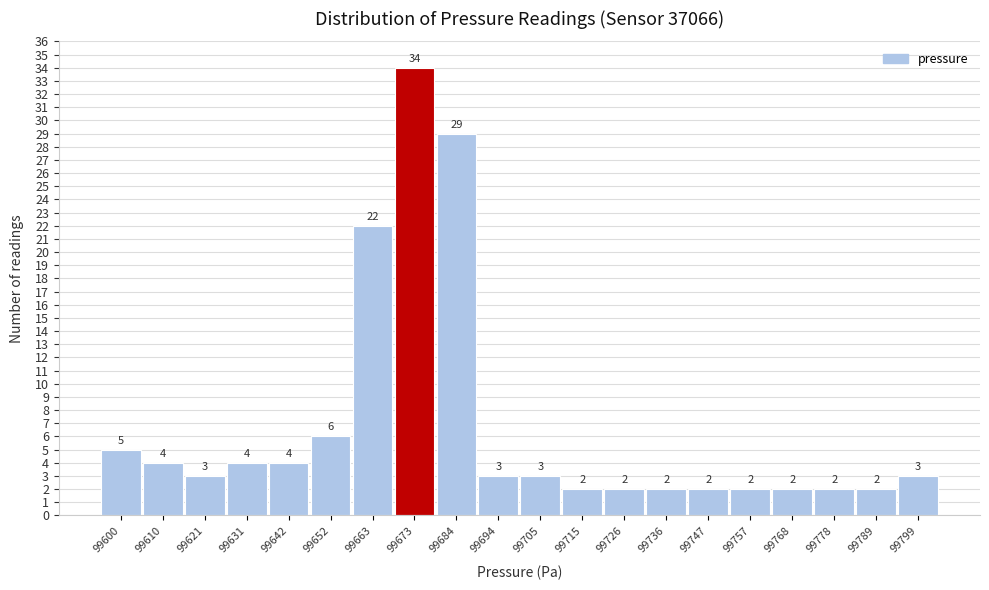

Reading right to left, list all the values displayed in this chart.

99799=3	99789=2	99778=2	99768=2	99757=2	99747=2	99736=2	99726=2	99715=2	99705=3	99694=3	99684=29	99673=34	99663=22	99652=6	99642=4	99631=4	99621=3	99610=4	99600=5